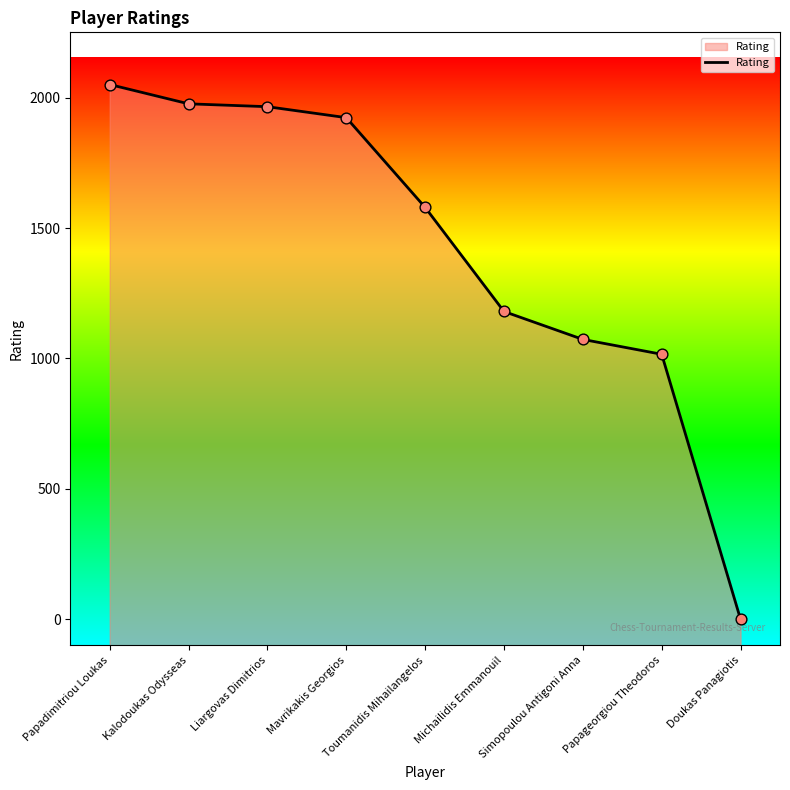

What is the change in value from Kalodoukas Odysseas to Doukas Panagiotis?

-1976